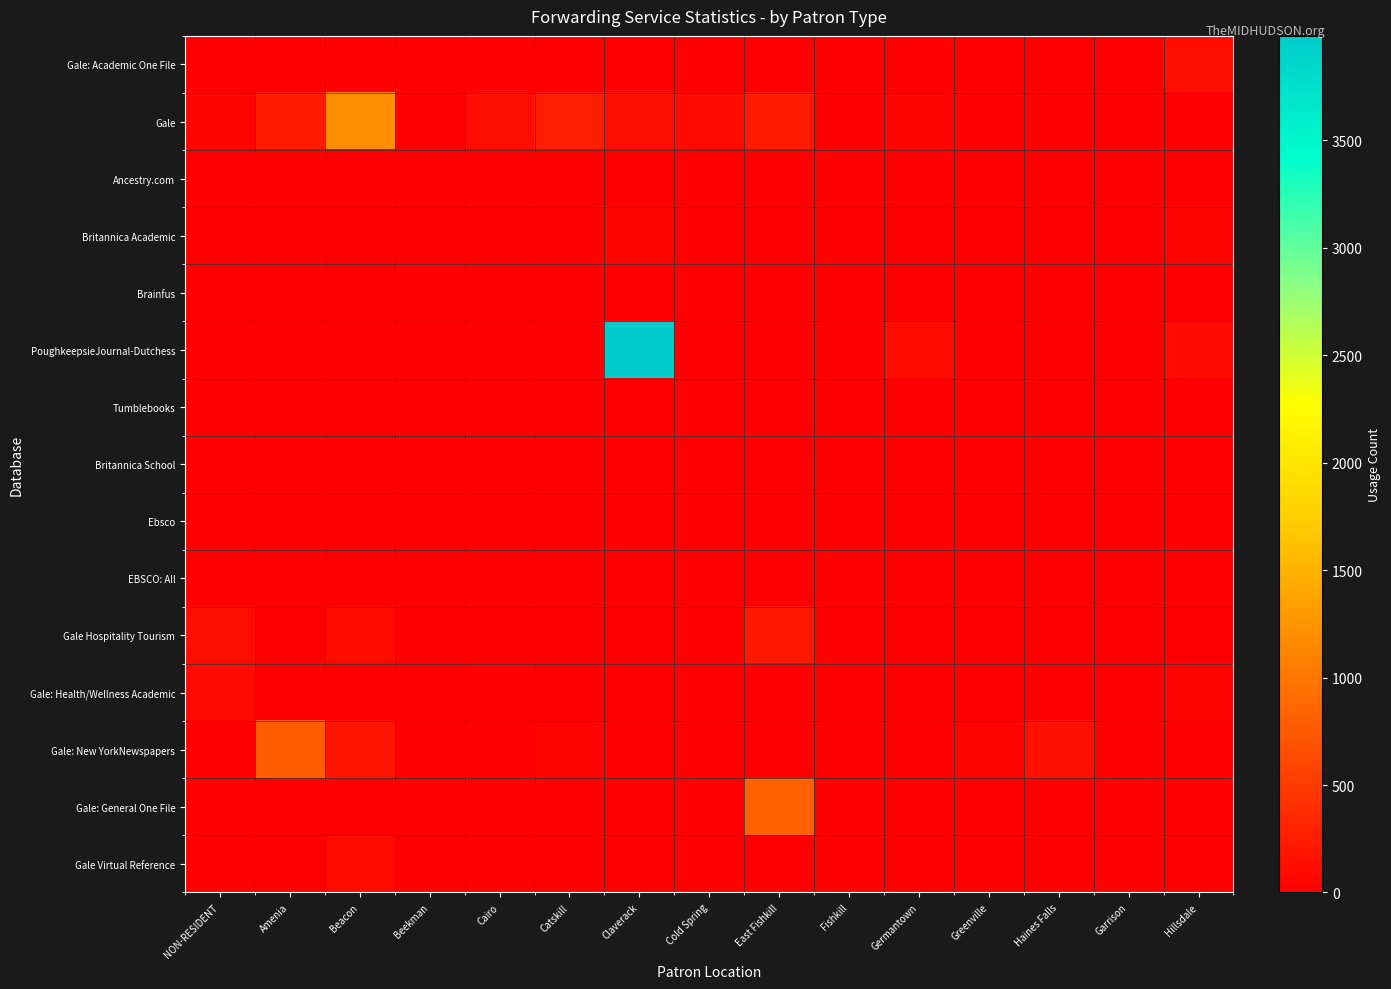

Which series has the widest spread of values?

PoughkeepsieJournal-Dutchess